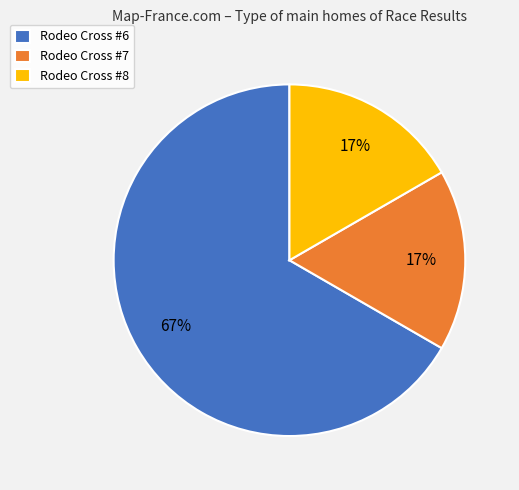

To the nearest percent, what portion does Rodeo Cross #7 represent?

17%